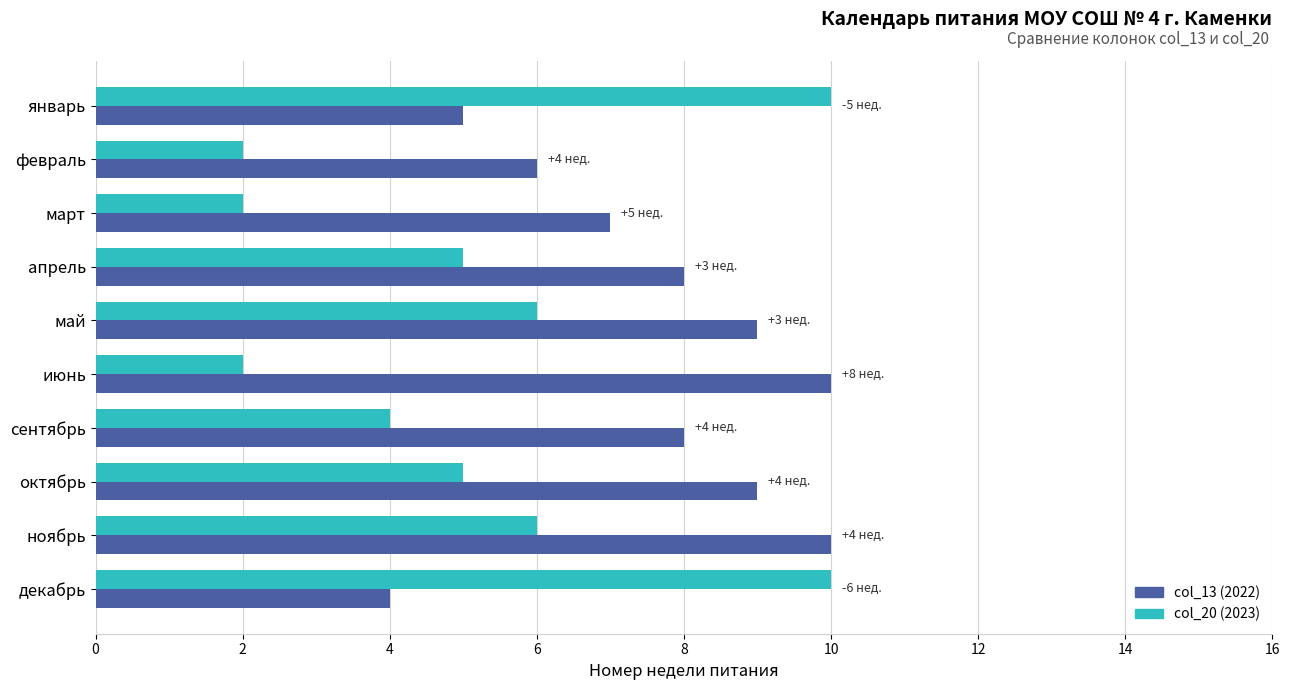

What is the greatest value displayed?

10